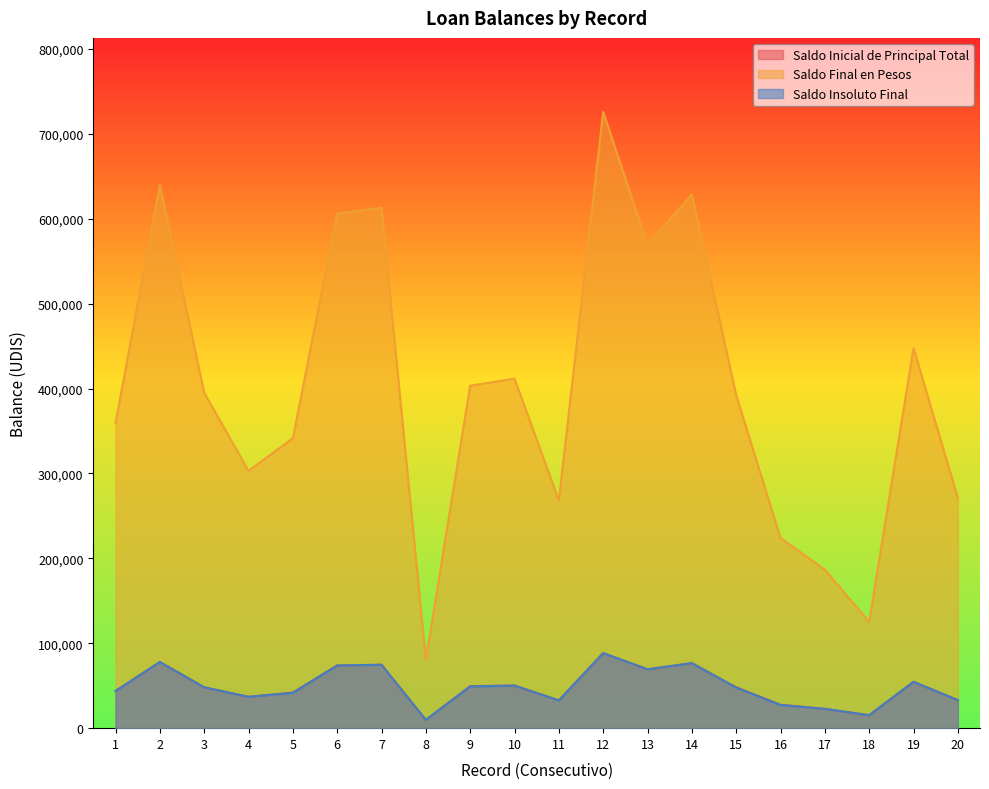

Reading right to left, list all the values displayed in this chart.

Saldo Inicial de Principal Total: 20=33038.5	19=54542.9	18=15265.7	17=22733.4	16=27584.5	15=48140.0	14=76595.9	13=69325.5	12=88436.8	11=32681.1	10=50152.7	9=49512.3	8=9799.0	7=74677.3	6=73834.9	5=41984.7	4=36920.4	3=48140.0	2=77934.1	1=43742.1
Saldo Final en Pesos: 20=271191.1	19=447707.0	18=125306.2	17=186603.9	16=224020.5	15=392342.8	14=628725.5	13=569047.6	12=725919.9	11=268257.6	10=411670.4	9=403357.0	8=80433.3	7=612976.6	6=606062.3	5=341459.3	4=303055.7	3=395150.0	2=639709.9	1=359050.5
Saldo Insoluto Final: 20=33038.5	19=54542.9	18=15265.7	17=22733.4	16=27291.8	15=47798.0	14=76595.9	13=69325.5	12=88436.8	11=32681.1	10=50152.7	9=49139.9	8=9799.0	7=74677.3	6=73834.9	5=41599.1	4=36920.4	3=48140.0	2=77934.1	1=43742.1